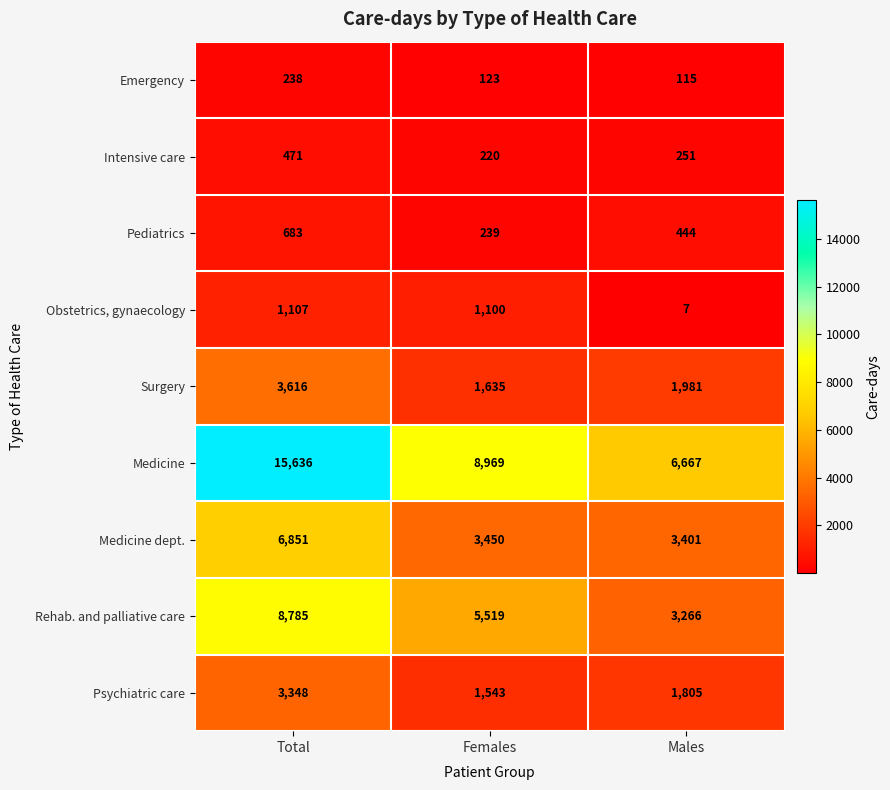

Which series has the largest total across all categories?

Medicine